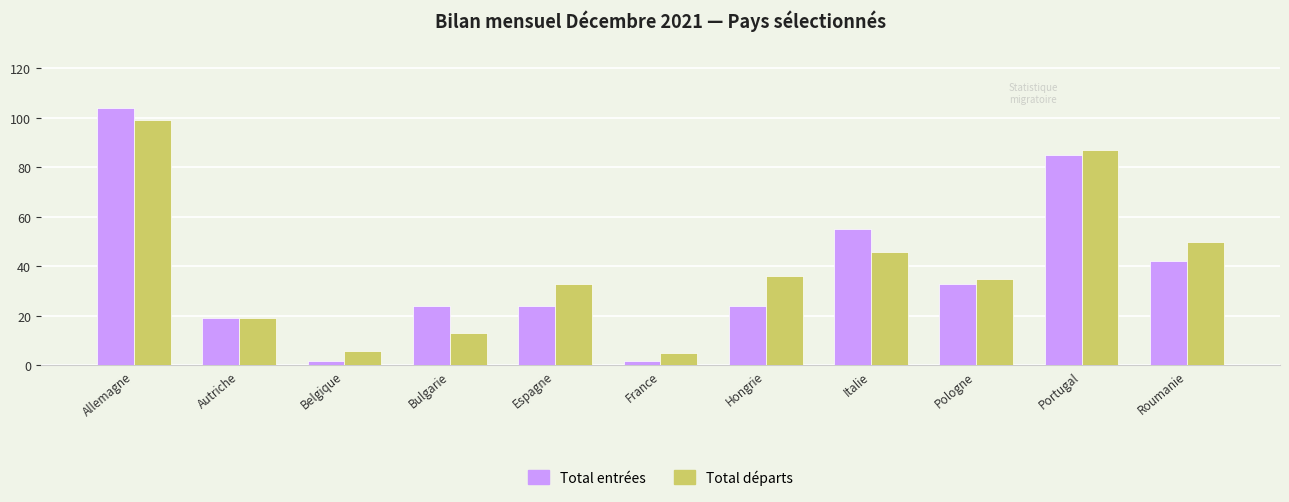

Count the number of categories in the chart.

11